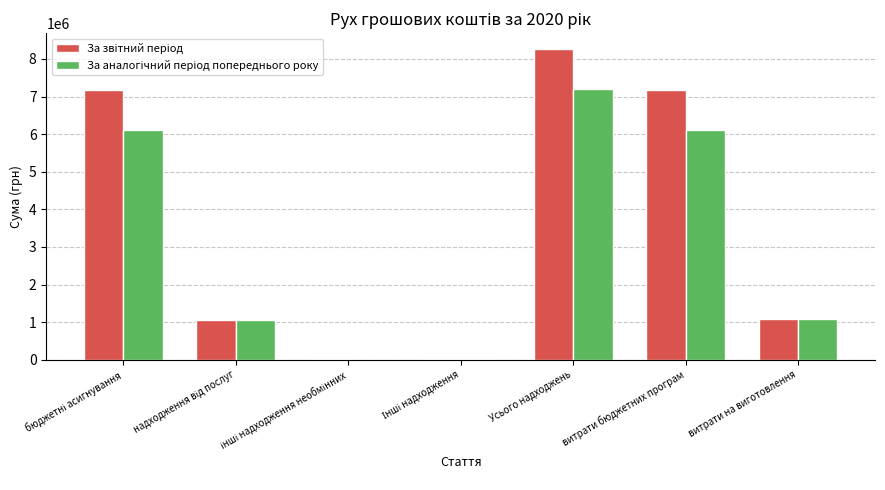

At which category is the sum across all series the highest?

Усього надходжень